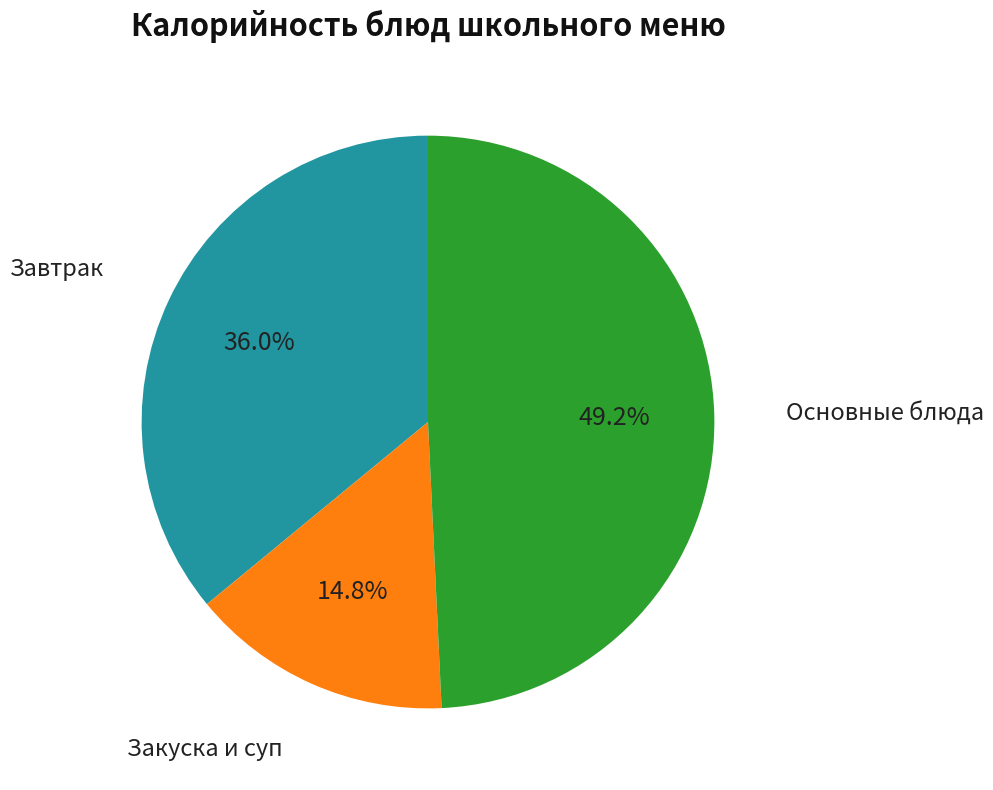

Is there any slice that represents more than half of the pie?

No